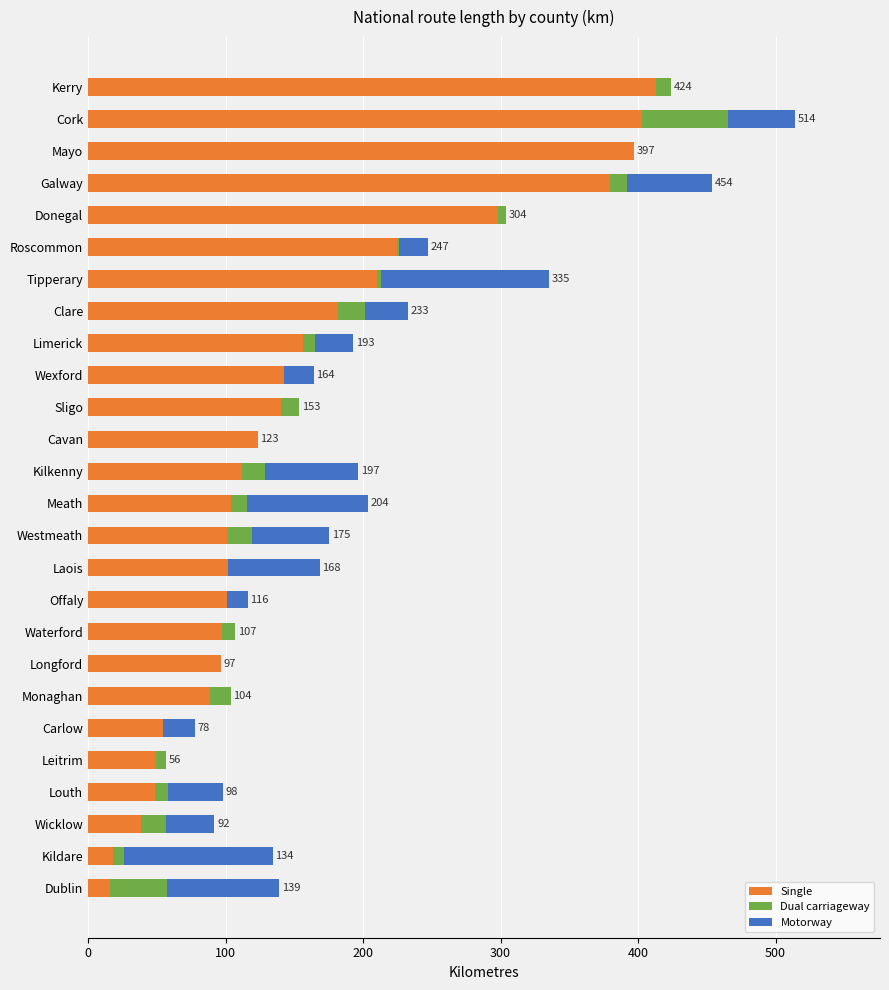

Is it true that Single equals 66.6 at Offaly?

False